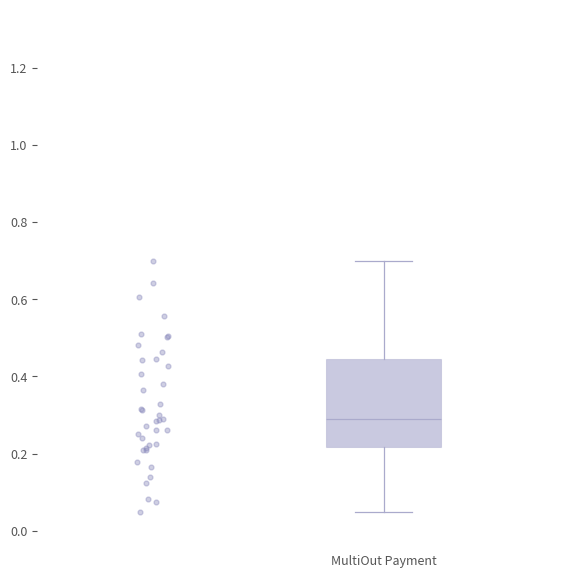

Where does the lower whisker of the box for MultiOut Payment end on the y-axis? The values are not printed on the chart, so give them approximately, as read against the axis.

0.06